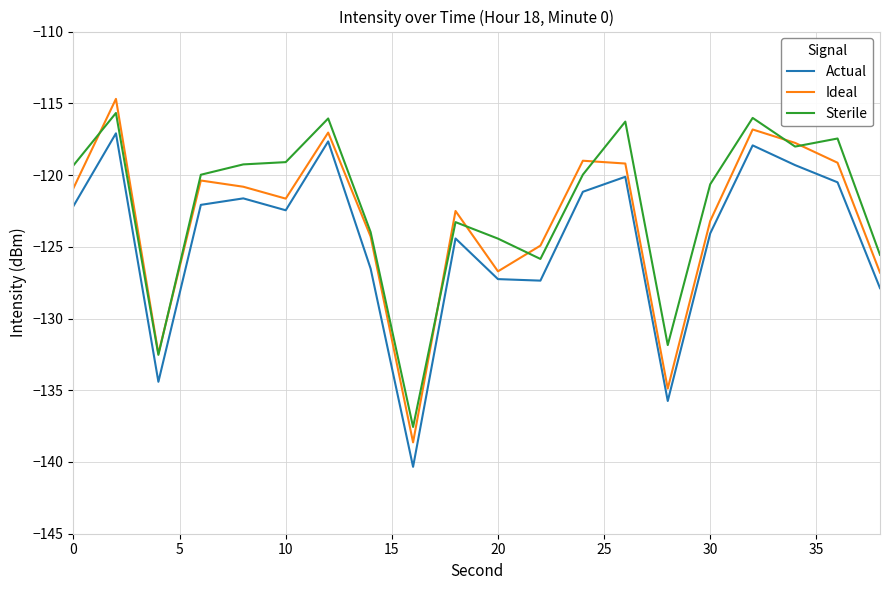

True or false: Actual and Sterile cross at least once.

False